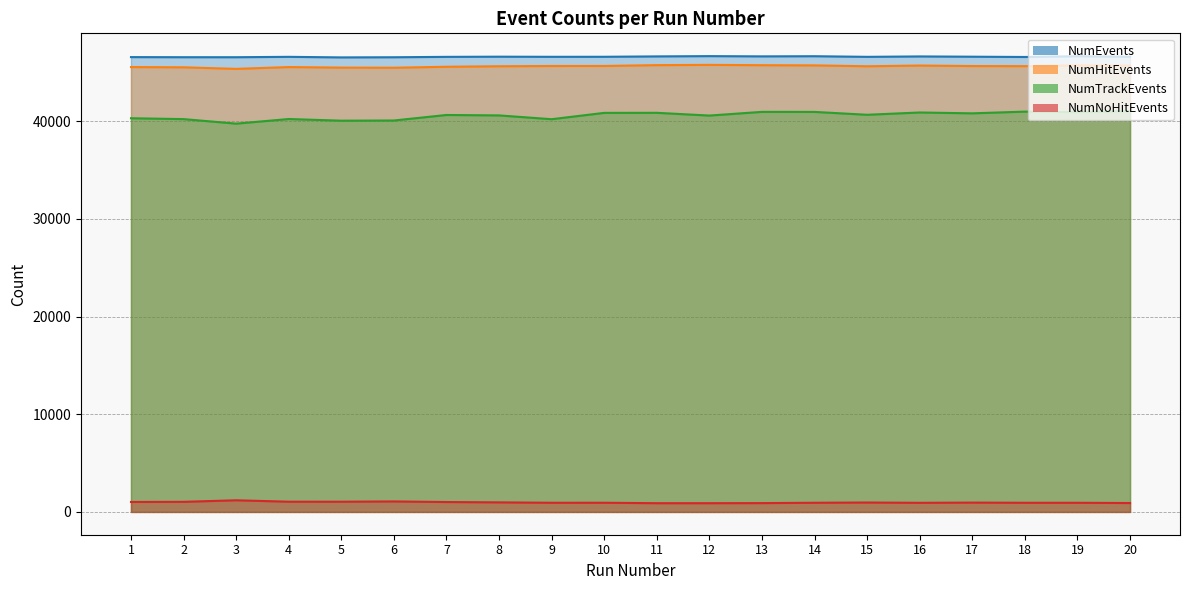

True or false: NumEvents and NumHitEvents intersect in this chart.

False